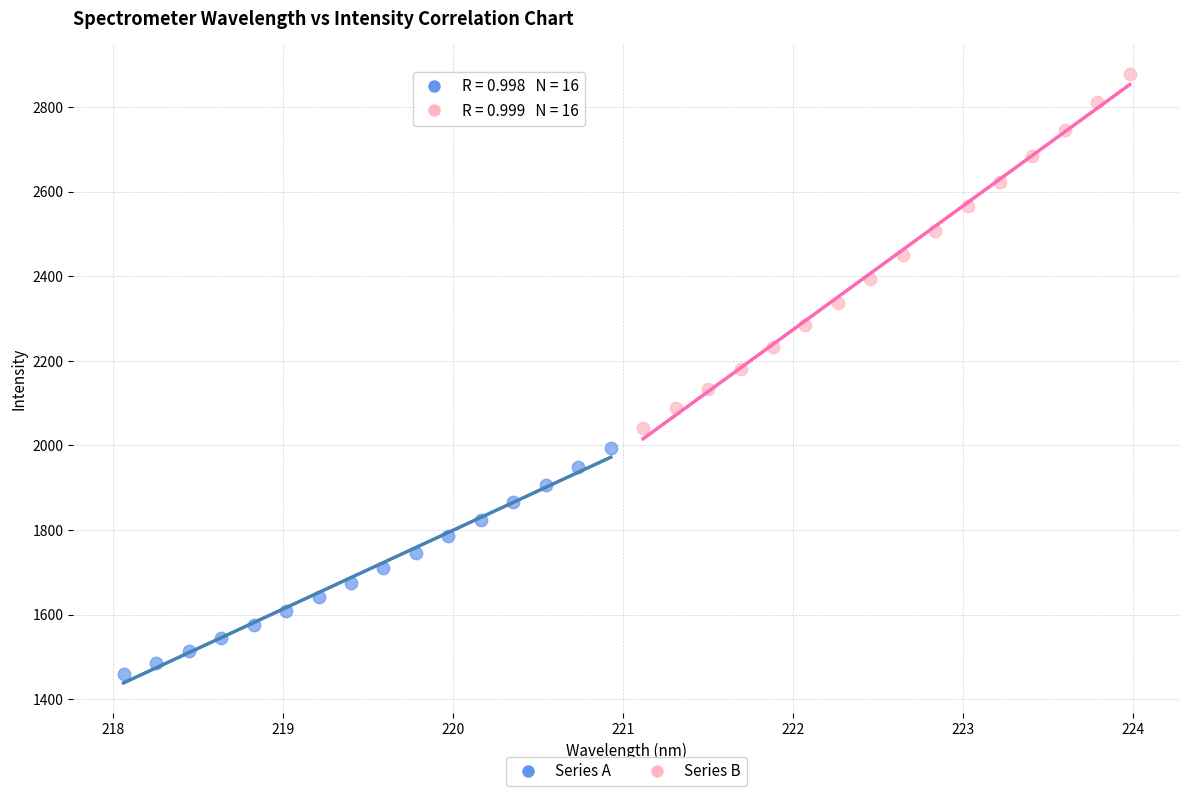

Which series contains the highest Y value?

Series B